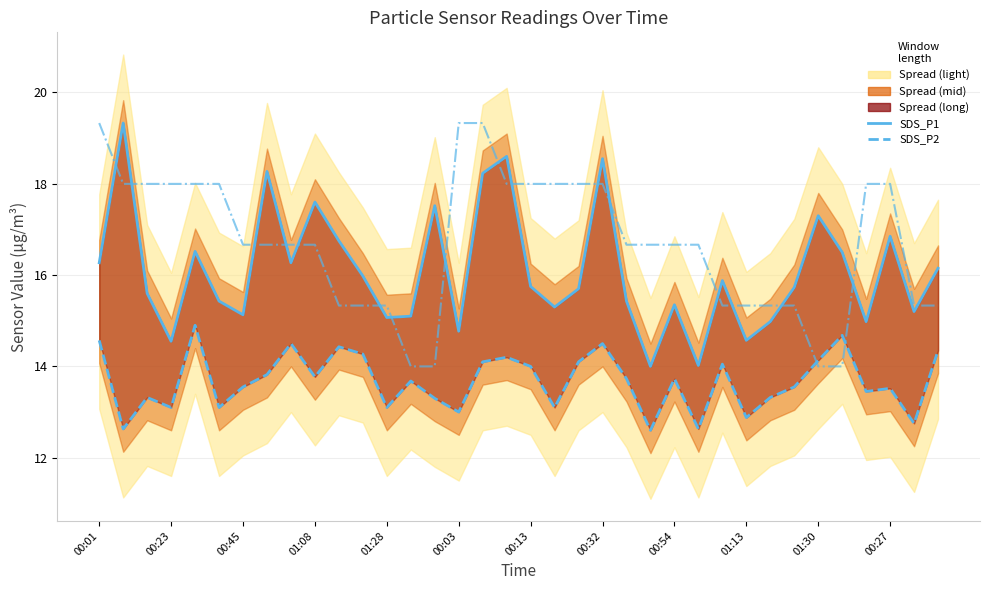

Does the chart display data point markers on the line(s)?

No